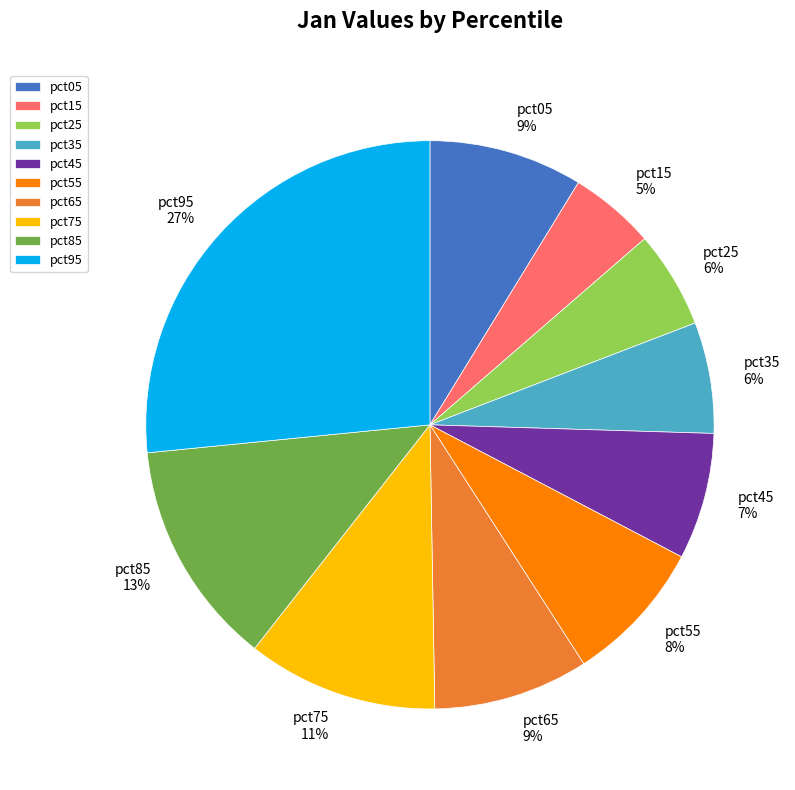

Do pct65 and pct15 together represent more than half of the pie?

No